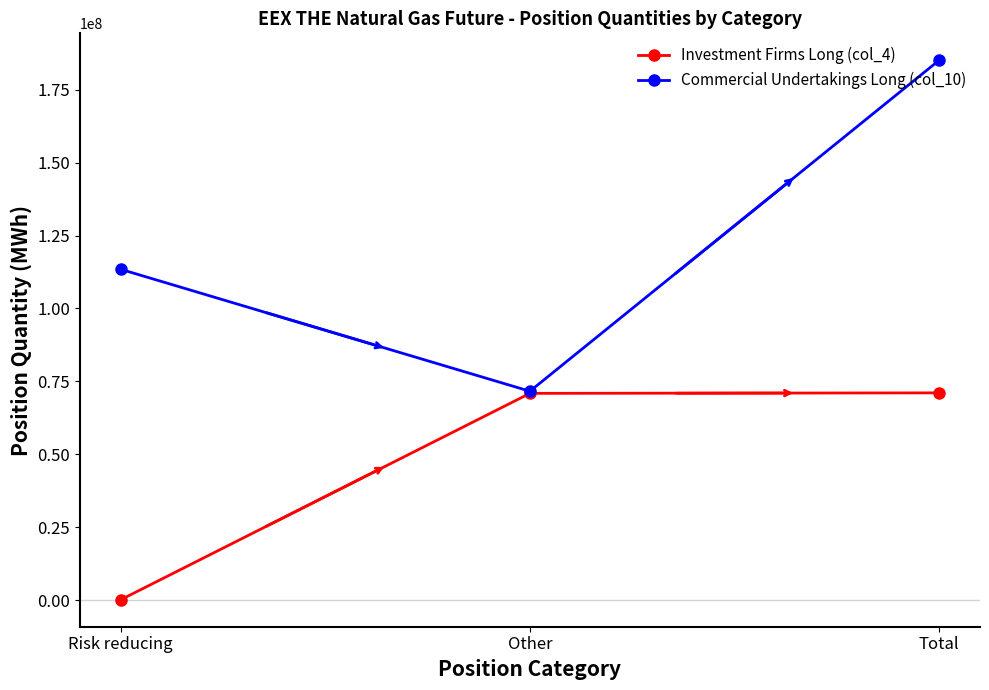

Which series has the largest range (max minus min)?

Commercial Undertakings Long (col_10)